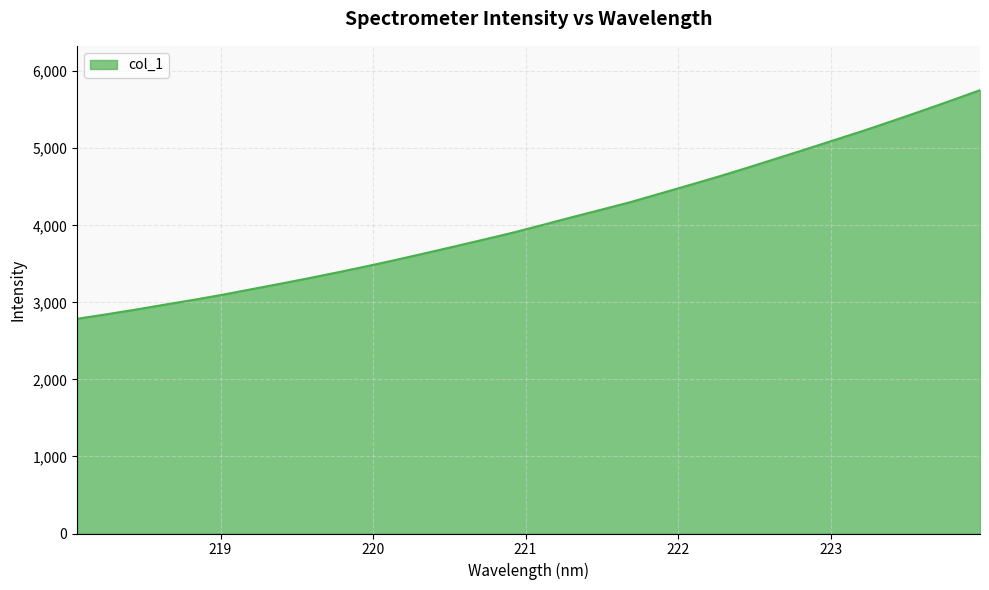

What is the difference between the maximum and minimum values?

2967.2